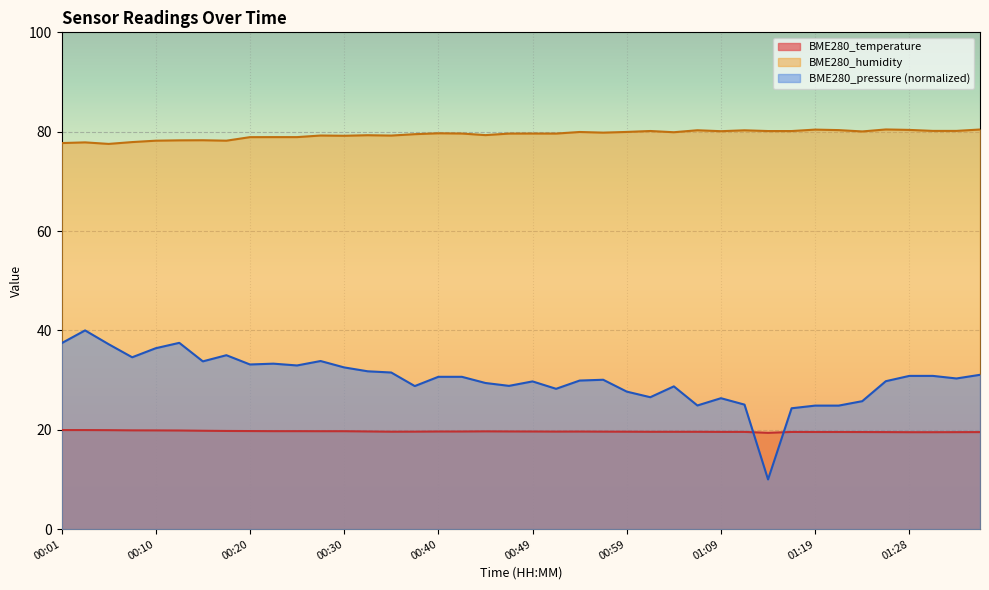

At which label does BME280_pressure reach its peak?

00:03